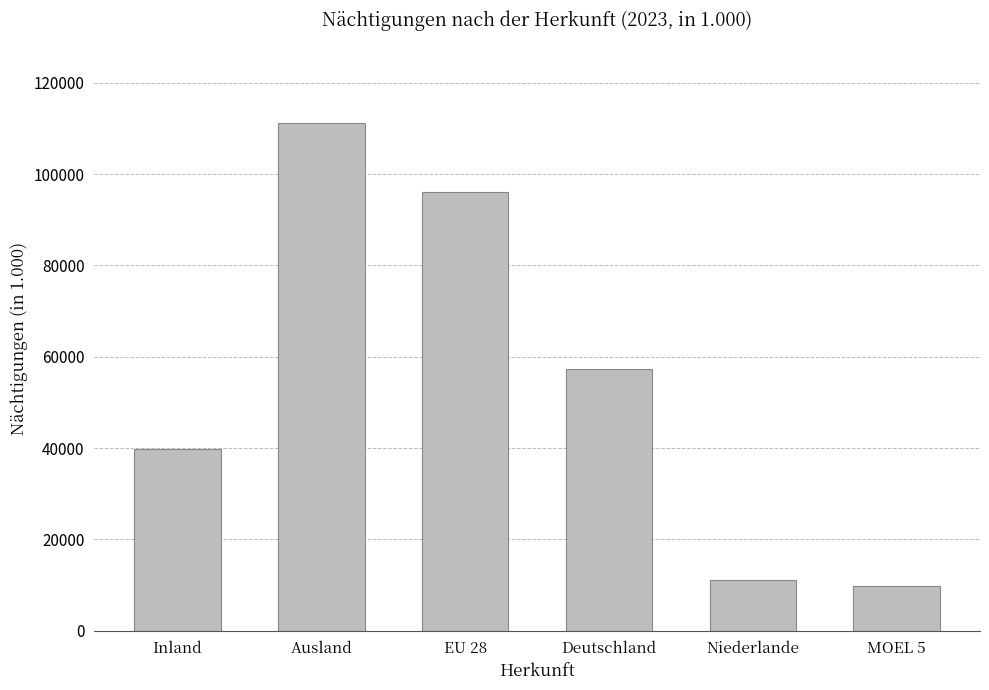

What is the ratio of the value at Ausland to the value at Deutschland?

1.9